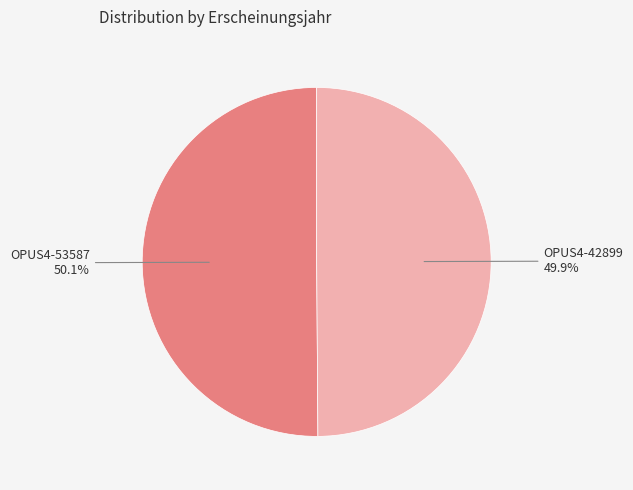

Count the number of slices in the pie.

2